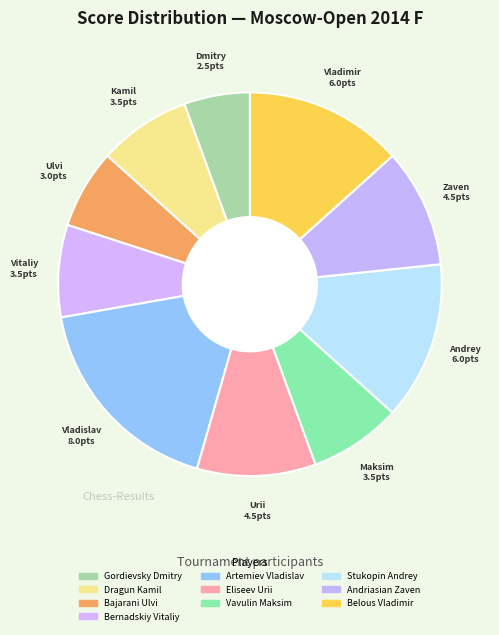

How many slices are in this pie chart?

10